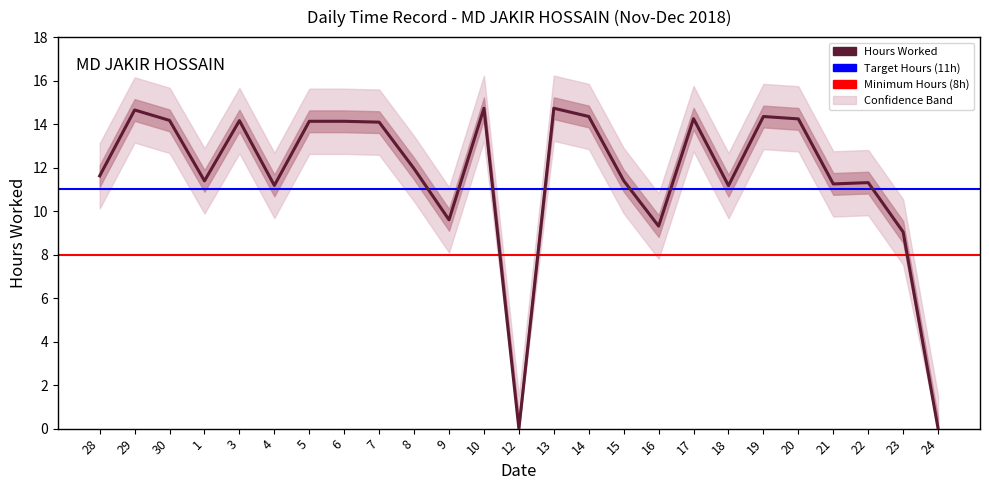

What is the value of the 20th point from the left?

14.3